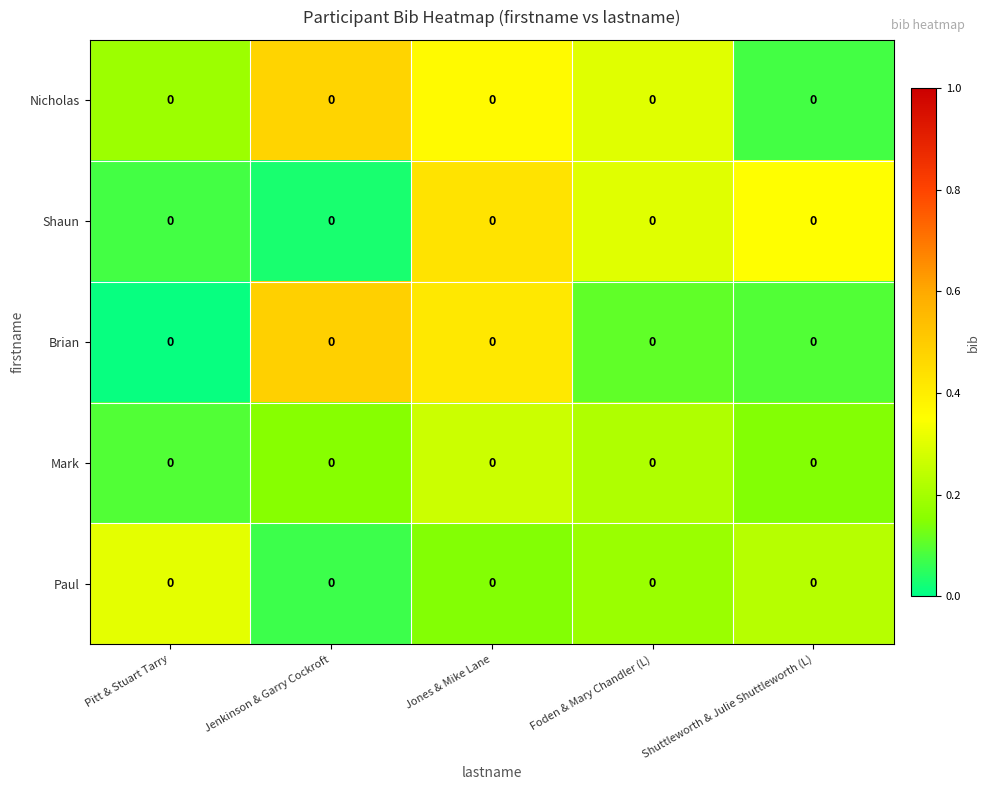

Count the number of categories in the chart.

5